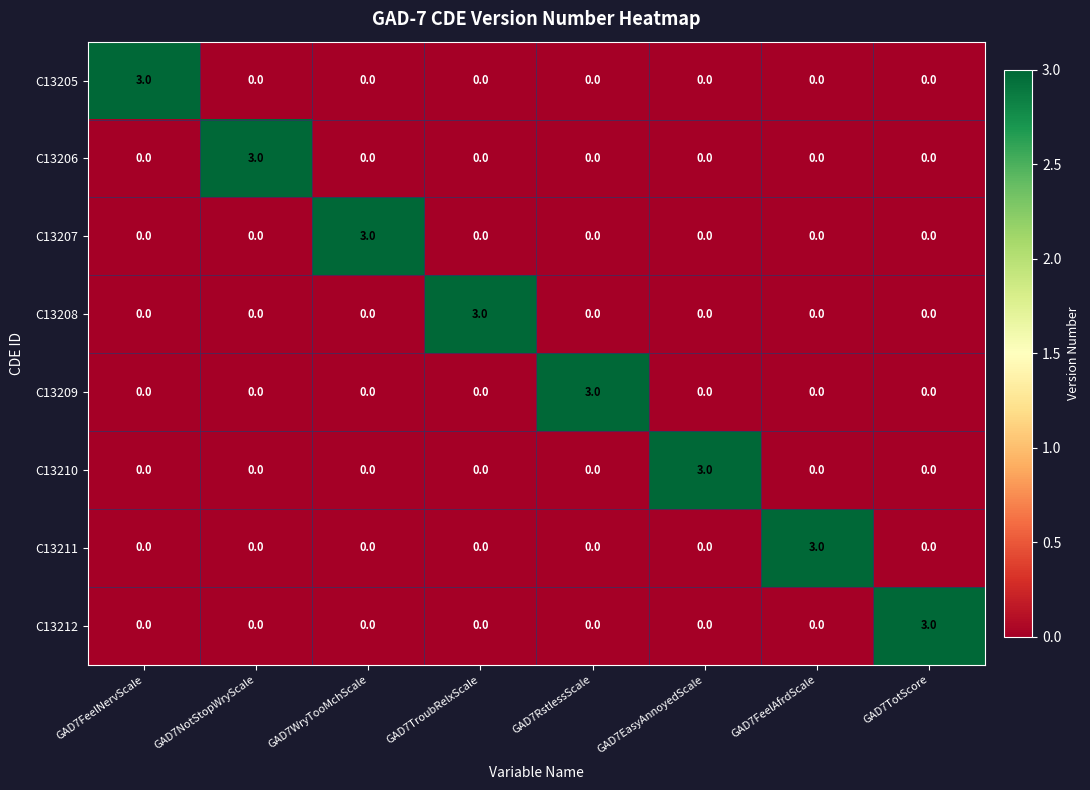

How many C13205 values are between 0 and 1?

7